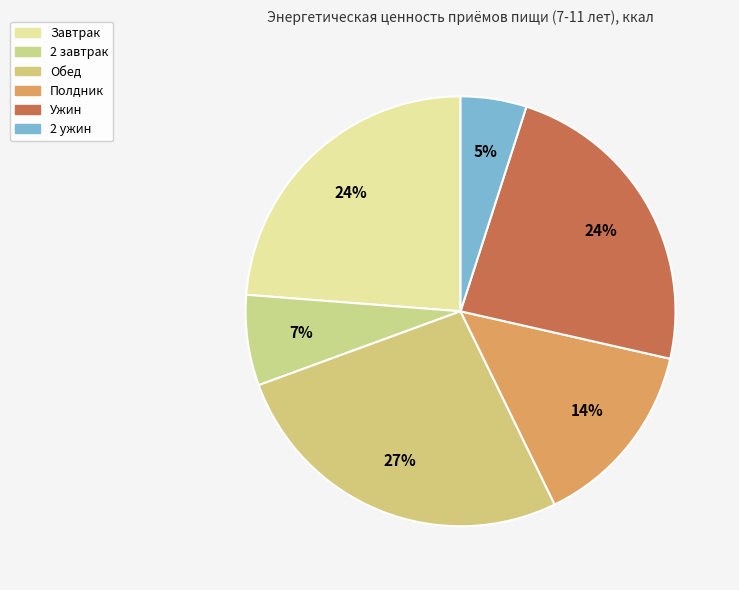

True or false: Полдник accounts for 24% of the total.

False